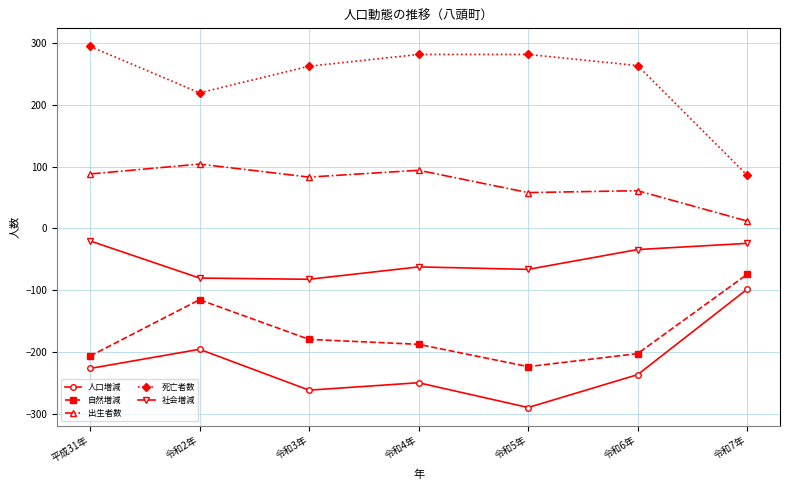

The value of 自然増減 at 令和5年 is -318. True or false?

False